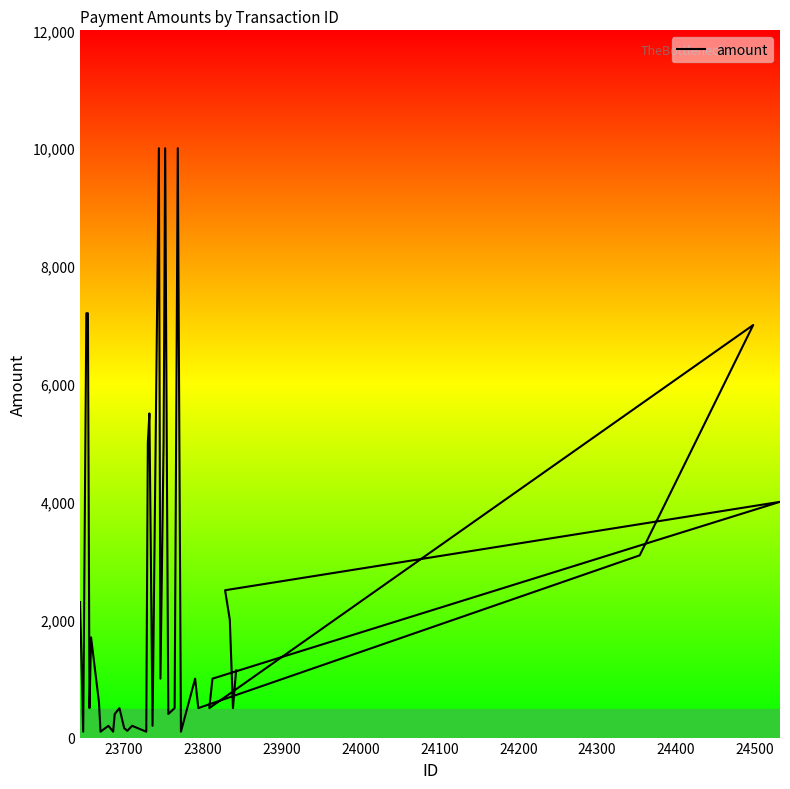

What is the value of the 10th point from the left?

100